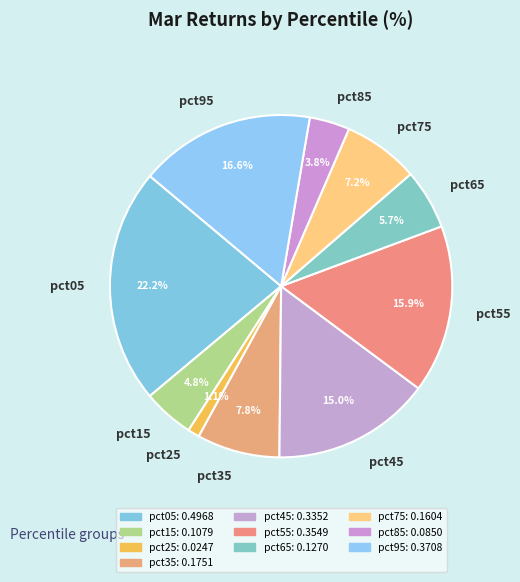

Combined, do pct15 and pct55 account for over 50%?

No